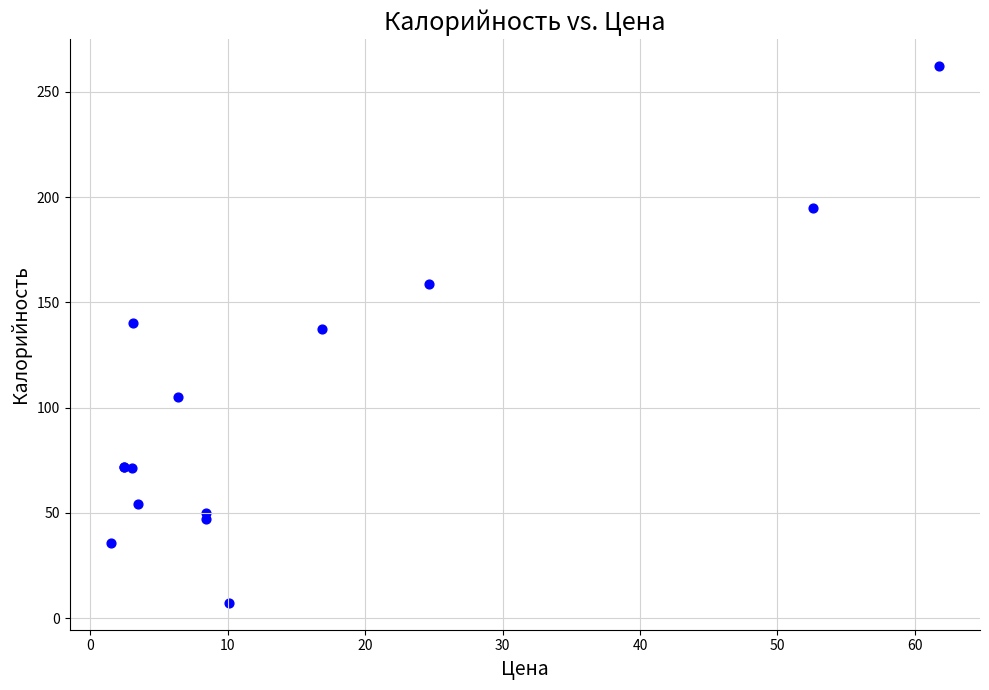

What Y value in the scatter plot is closest to 134?

137.2